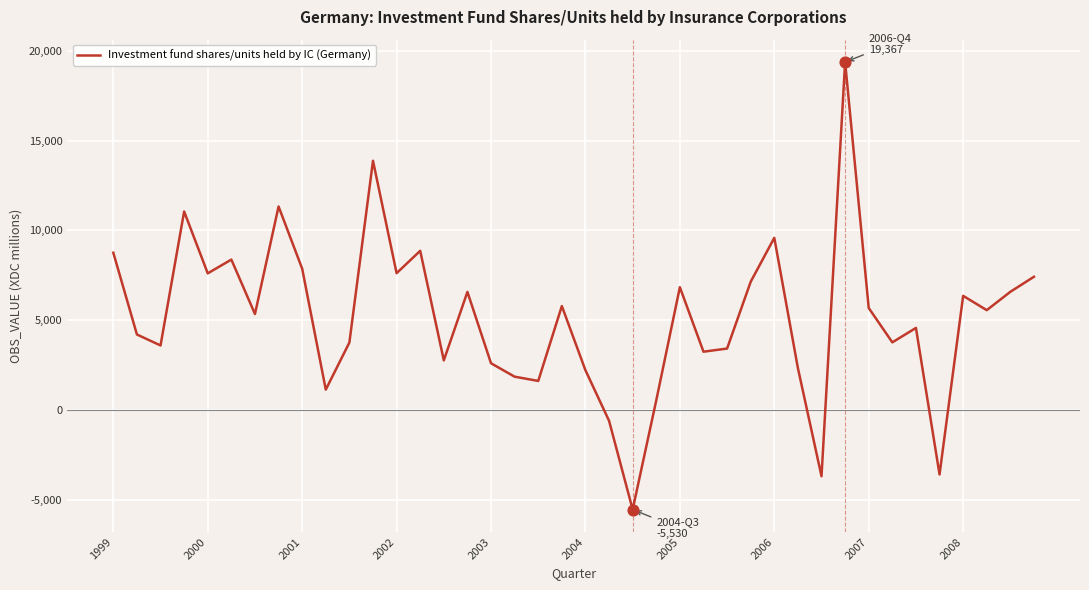

What is the greatest value displayed?

19367